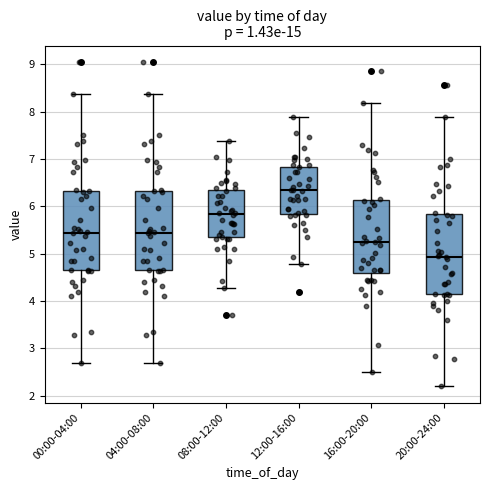

Reading left to right, transcribe this box plot: for each box, give where its median line is, the range the box spans, and where its two whiskers end, as read against the y-axis. The values are not printed on the chart, so give them approximately, as read against the axis.

00:00-04:00: median 5.4, box 4.6 to 6.3, whiskers 2.7 to 8.4
04:00-08:00: median 5.4, box 4.6 to 6.3, whiskers 2.7 to 8.4
08:00-12:00: median 5.8, box 5.3 to 6.3, whiskers 4.3 to 7.4
12:00-16:00: median 6.3, box 5.8 to 6.8, whiskers 4.8 to 7.9
16:00-20:00: median 5.2, box 4.6 to 6.1, whiskers 2.5 to 8.2
20:00-24:00: median 4.9, box 4.1 to 5.8, whiskers 2.2 to 7.9